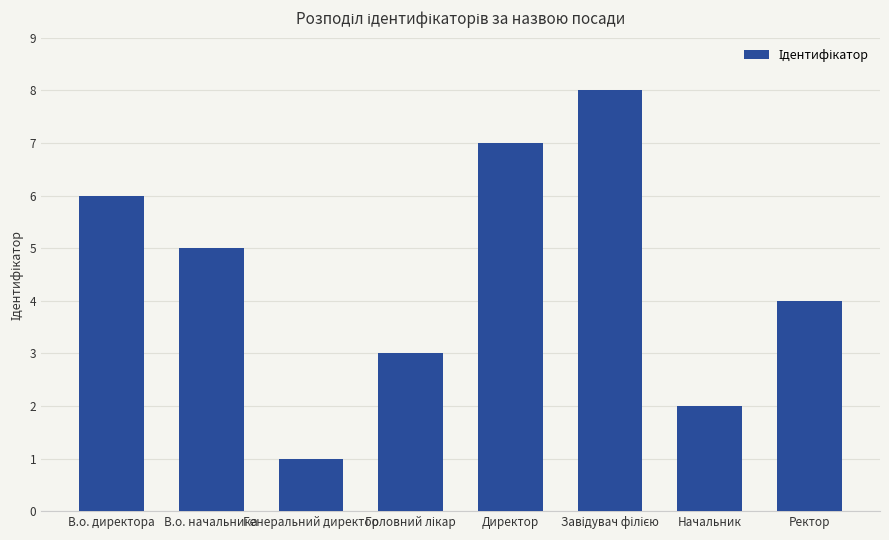

What is the change in value from В.о. директора to Генеральний директор?

-5